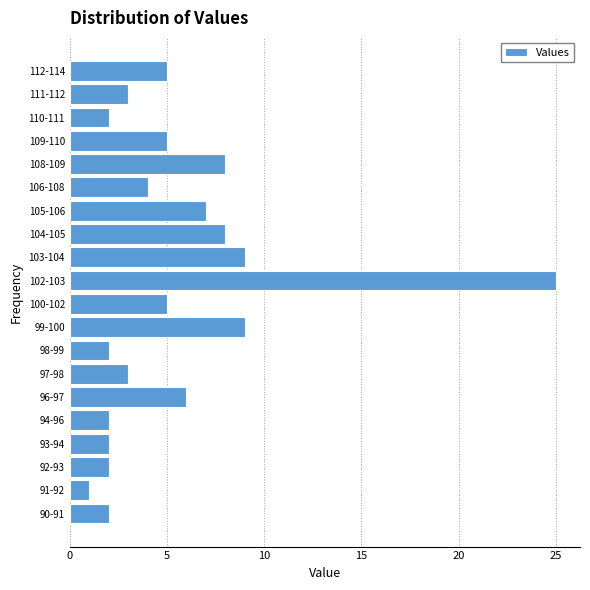

Reading bottom to top, what are all the values shown in this chart?

90-91=2	91-92=1	92-93=2	93-94=2	94-96=2	96-97=6	97-98=3	98-99=2	99-100=9	100-102=5	102-103=25	103-104=9	104-105=8	105-106=7	106-108=4	108-109=8	109-110=5	110-111=2	111-112=3	112-114=5